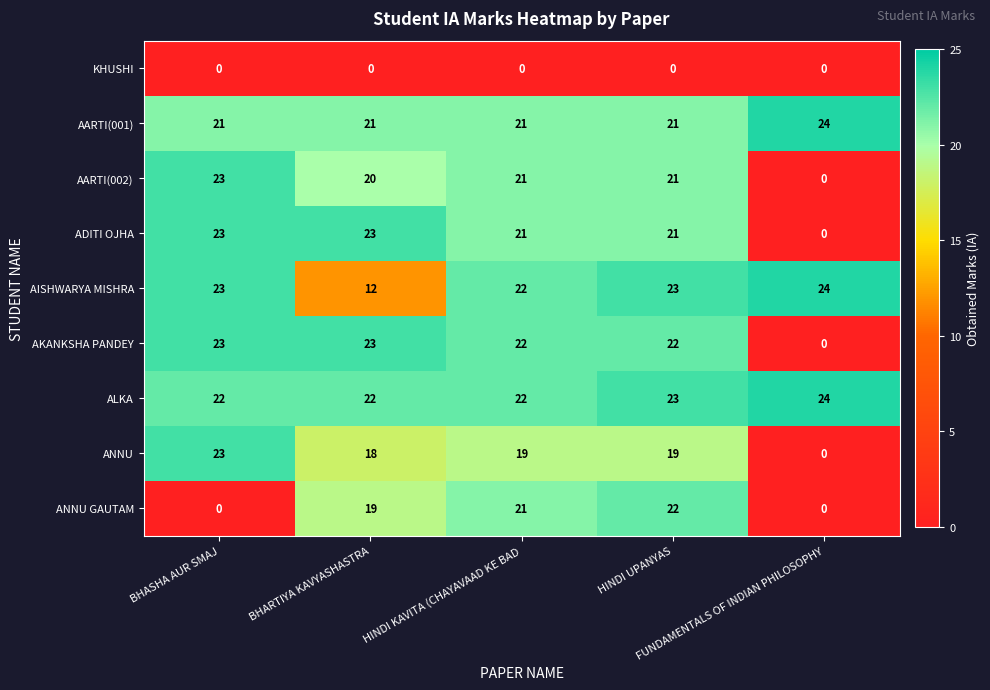

What is the sum of all AISHWARYA MISHRA values?

104